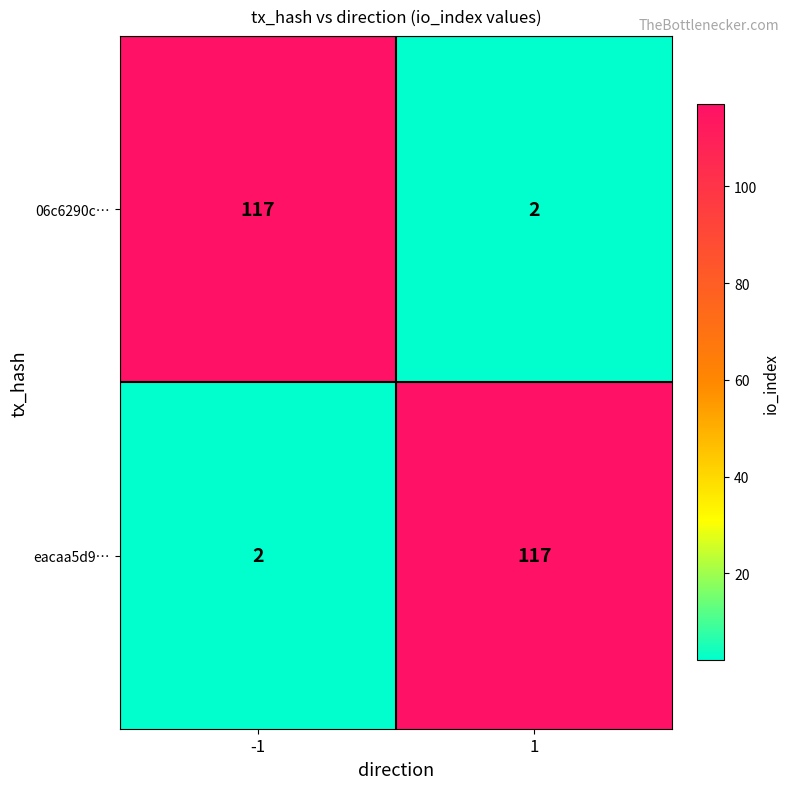

The 06c6290c… series shows 1 at 1. True or false?

False